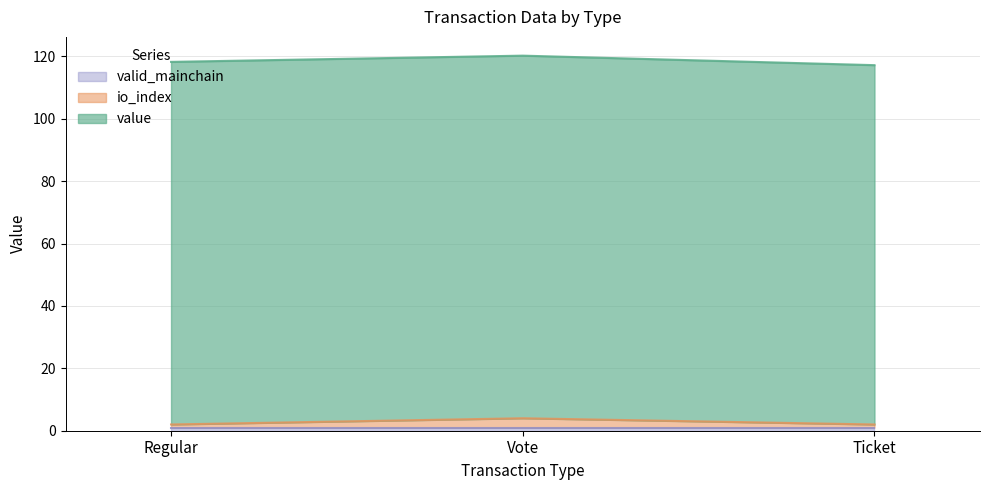

Read the value value at Ticket.

115.2